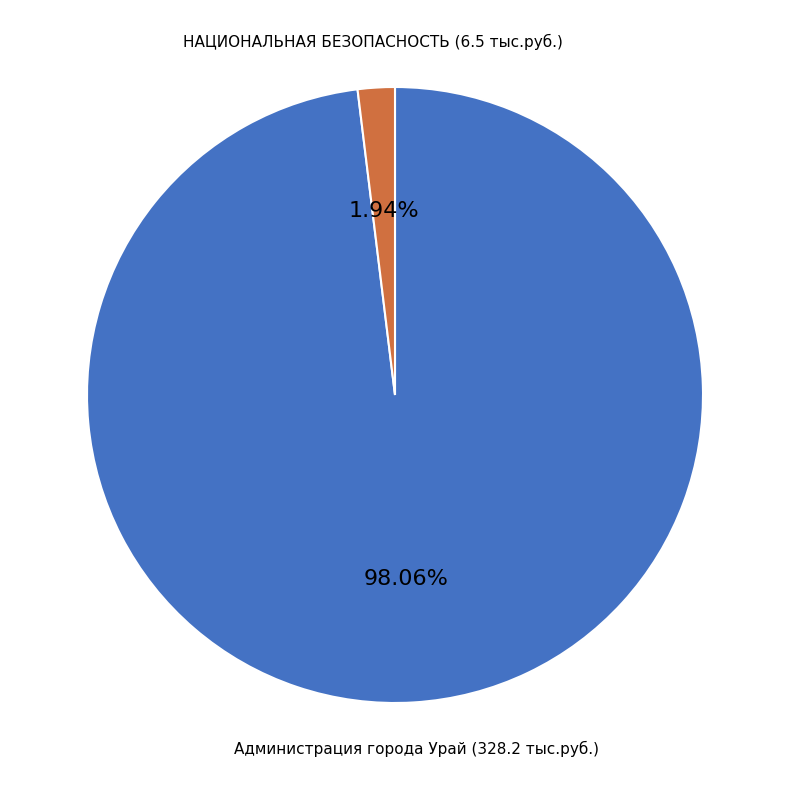

Rank the categories by value from lowest to highest.

НАЦИОНАЛЬНАЯ БЕЗОПАСНОСТЬ, Администрация города Урай